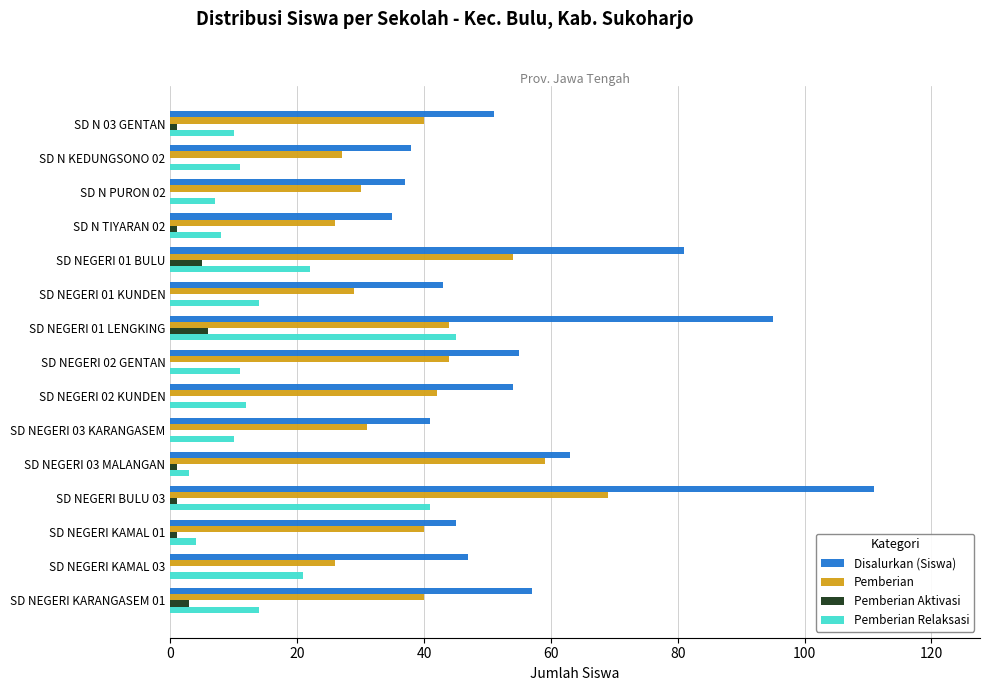

Which series has the largest total across all categories?

Disalurkan (Siswa)